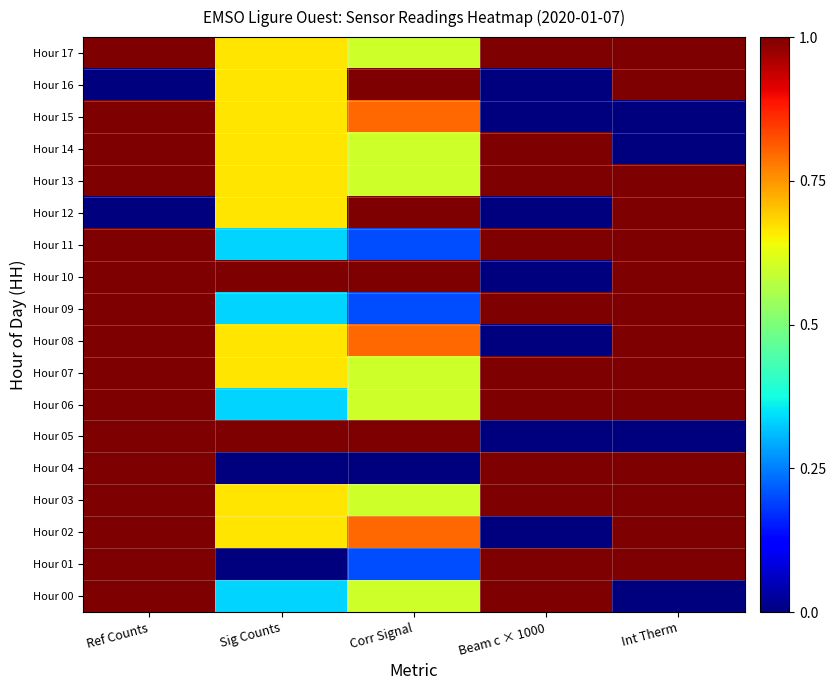

What is the total value across all series at Int Therm?

14.0